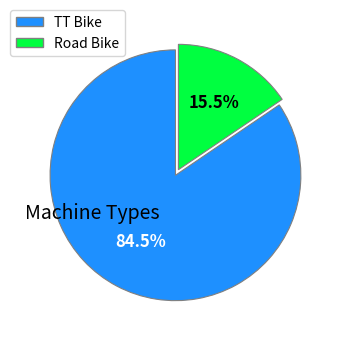

Is Road Bike the majority of the pie?

No